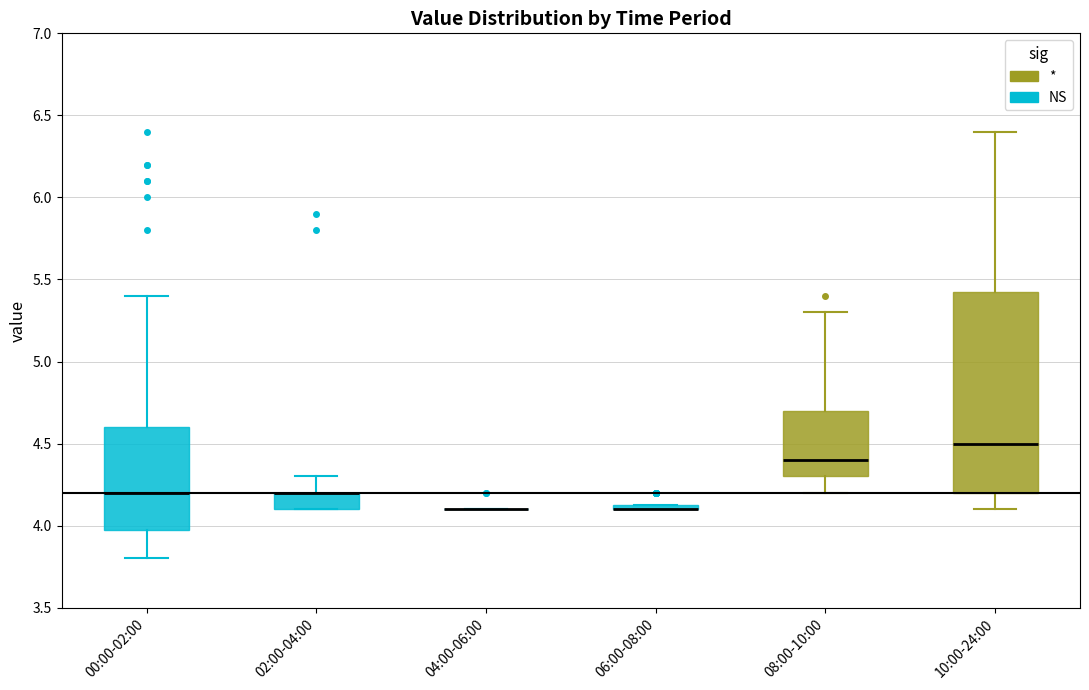

Where is the upper edge of the box for 00:00-02:00 on the y-axis? The values are not printed on the chart, so give them approximately, as read against the axis.

4.60